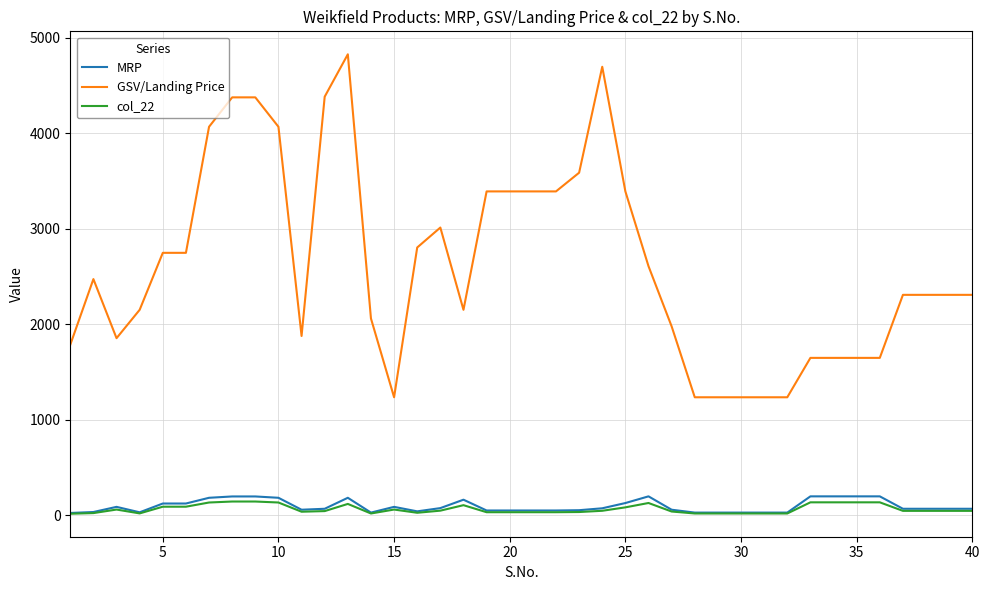

Which series has the largest range (max minus min)?

GSV/Landing Price